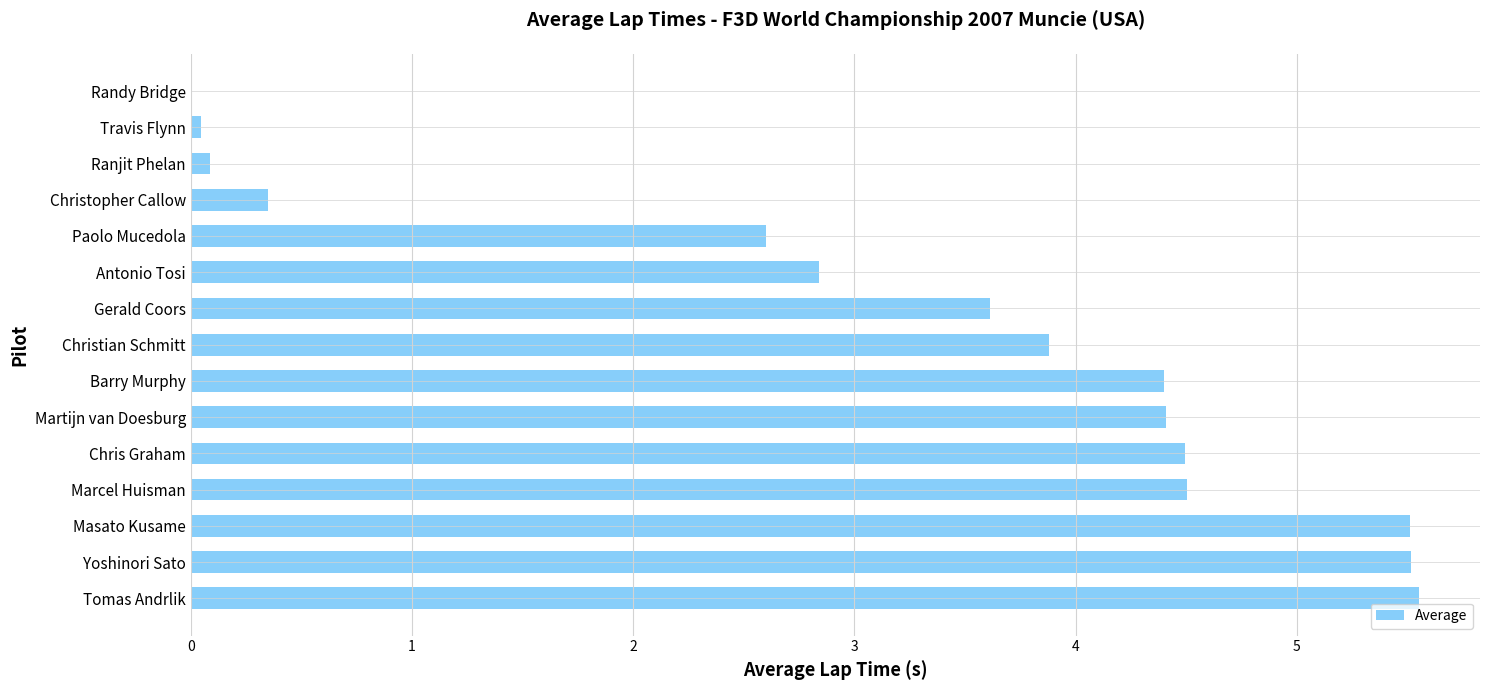

What is the sum of the values at Tomas Andrlik and Paolo Mucedola?

8.2